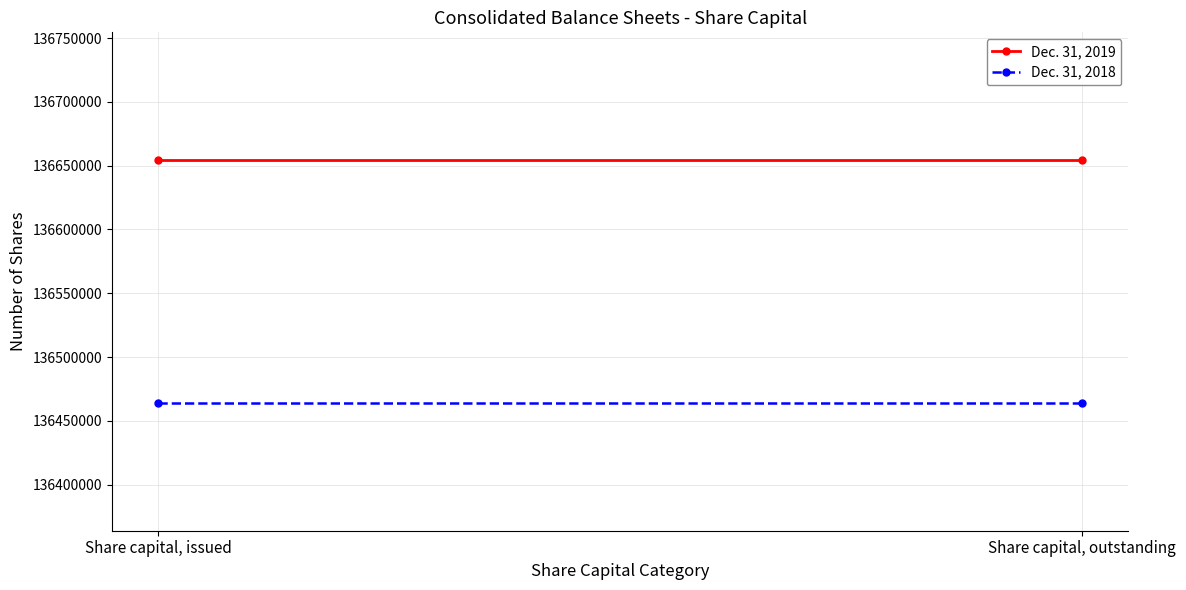

At which category does the chart reach its minimum across all series?

Share capital, issued